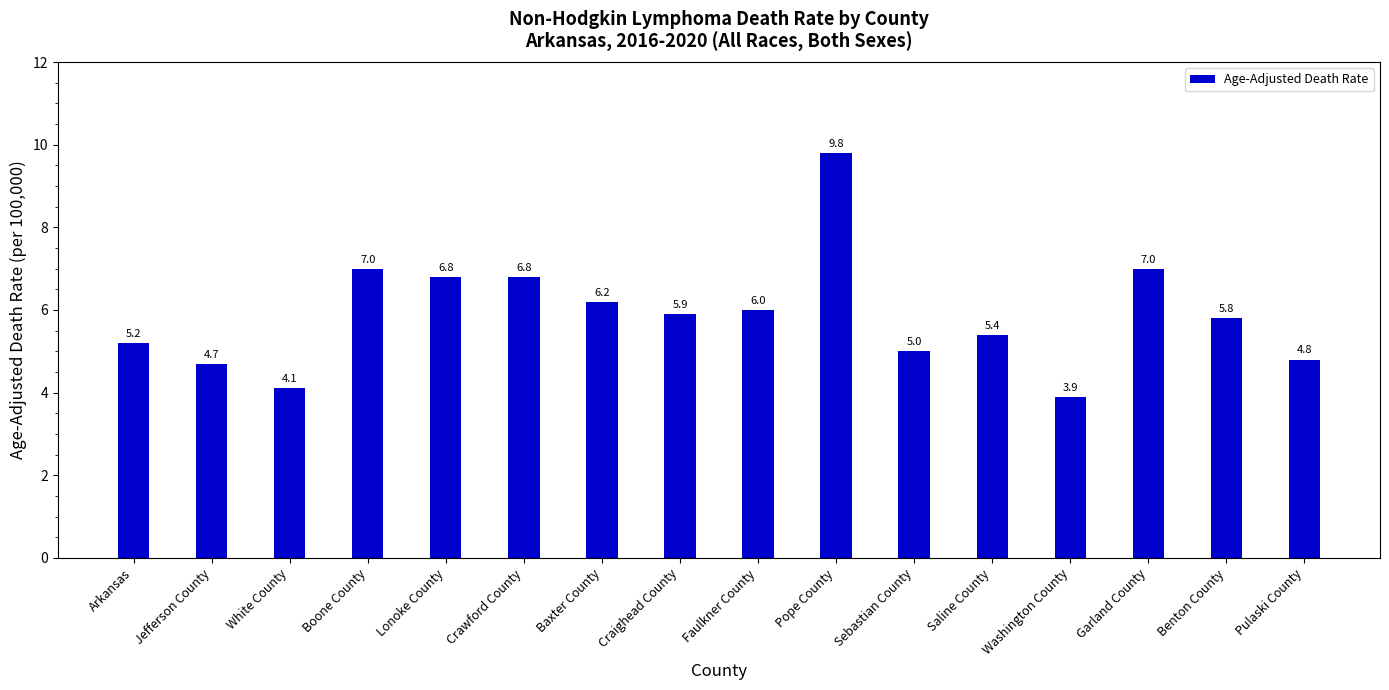

Reading left to right, what are all the values shown in this chart?

Arkansas=5.2	Jefferson County=4.7	White County=4.1	Boone County=7.0	Lonoke County=6.8	Crawford County=6.8	Baxter County=6.2	Craighead County=5.9	Faulkner County=6.0	Pope County=9.8	Sebastian County=5.0	Saline County=5.4	Washington County=3.9	Garland County=7.0	Benton County=5.8	Pulaski County=4.8